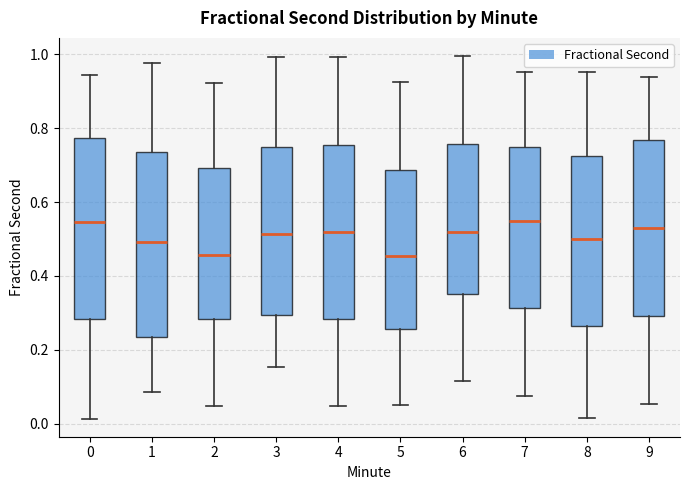

Reading left to right, transcribe this box plot: for each box, give where its median line is, the range the box spans, and where its two whiskers end, as read against the y-axis. The values are not printed on the chart, so give them approximately, as read against the axis.

0: median 0.54, box 0.28 to 0.78, whiskers 0.02 to 0.94
1: median 0.50, box 0.24 to 0.74, whiskers 0.08 to 0.98
2: median 0.46, box 0.28 to 0.70, whiskers 0.04 to 0.92
3: median 0.52, box 0.30 to 0.74, whiskers 0.16 to 1.00
4: median 0.52, box 0.28 to 0.76, whiskers 0.04 to 1.00
5: median 0.46, box 0.26 to 0.68, whiskers 0.04 to 0.92
6: median 0.52, box 0.36 to 0.76, whiskers 0.12 to 1.00
7: median 0.54, box 0.32 to 0.74, whiskers 0.08 to 0.96
8: median 0.50, box 0.26 to 0.72, whiskers 0.02 to 0.96
9: median 0.54, box 0.30 to 0.76, whiskers 0.06 to 0.94